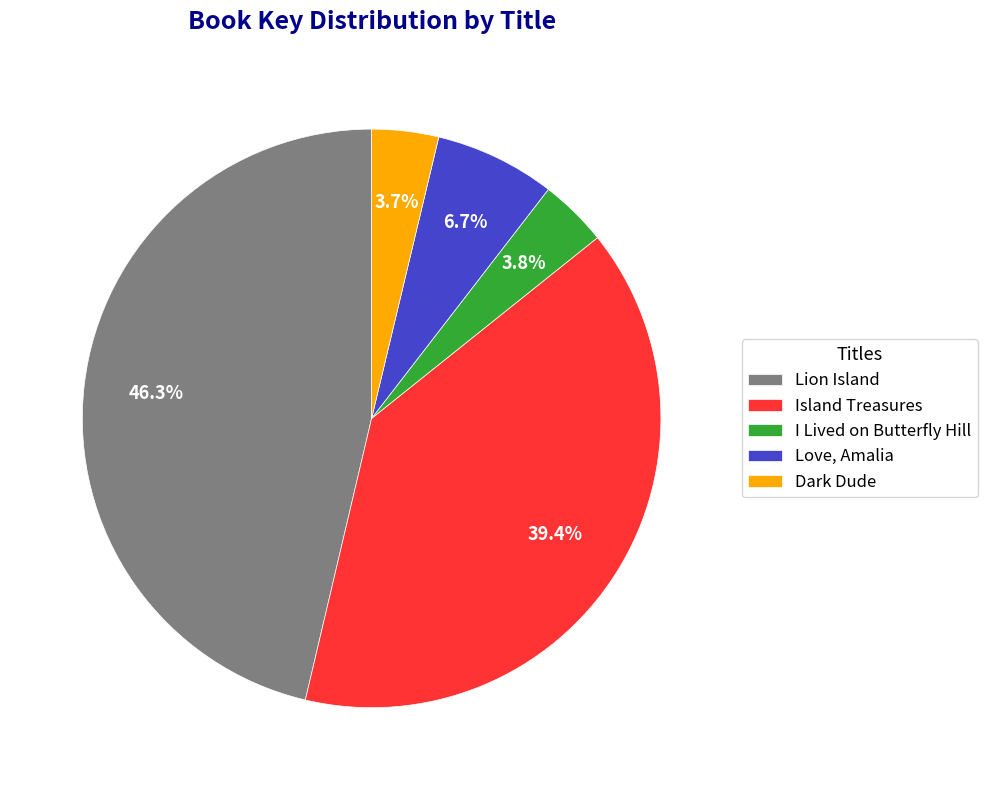

Approximately how many times larger is the value at I Lived on Butterfly Hill compared to Island Treasures?

0.1